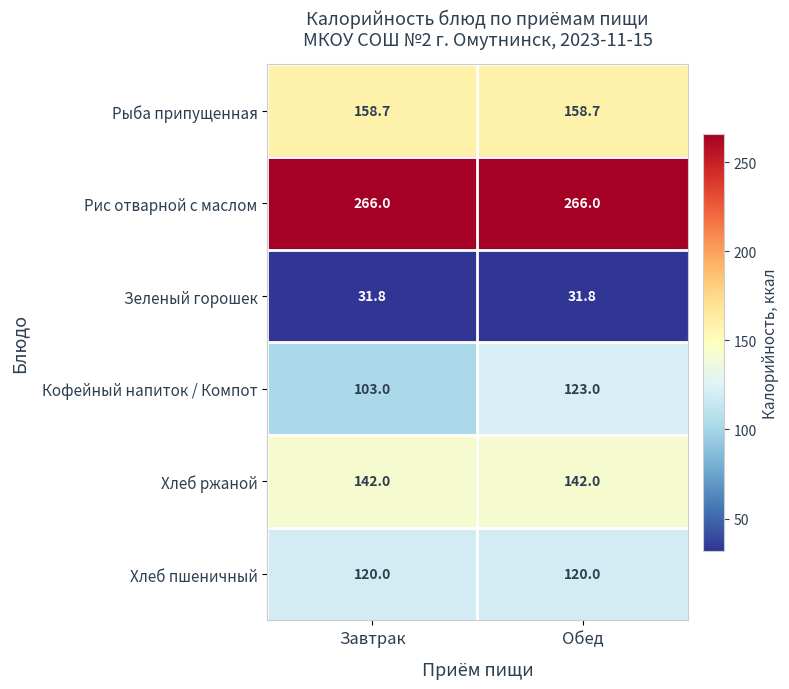

What is the average value of the Рыба припущенная series?

158.7